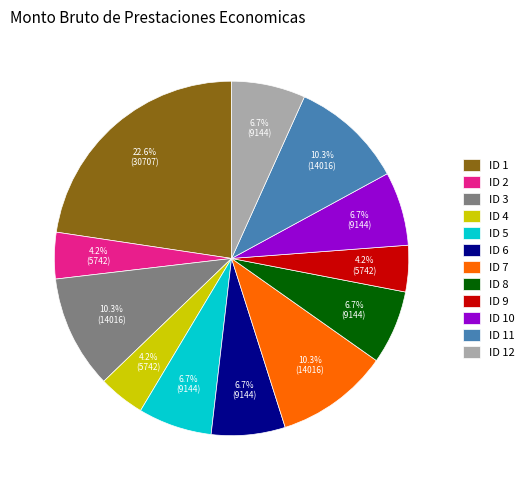

Is there any slice that represents more than half of the pie?

No